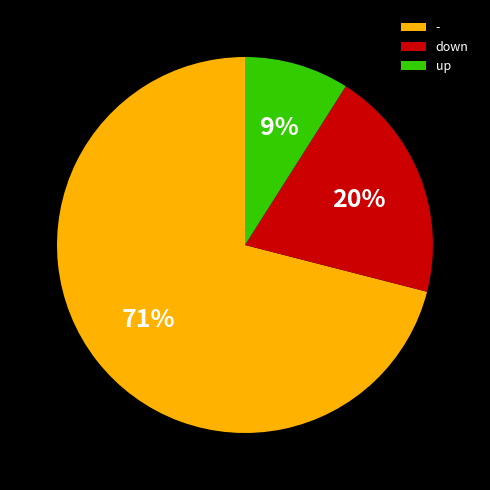

Is down the majority of the pie?

No